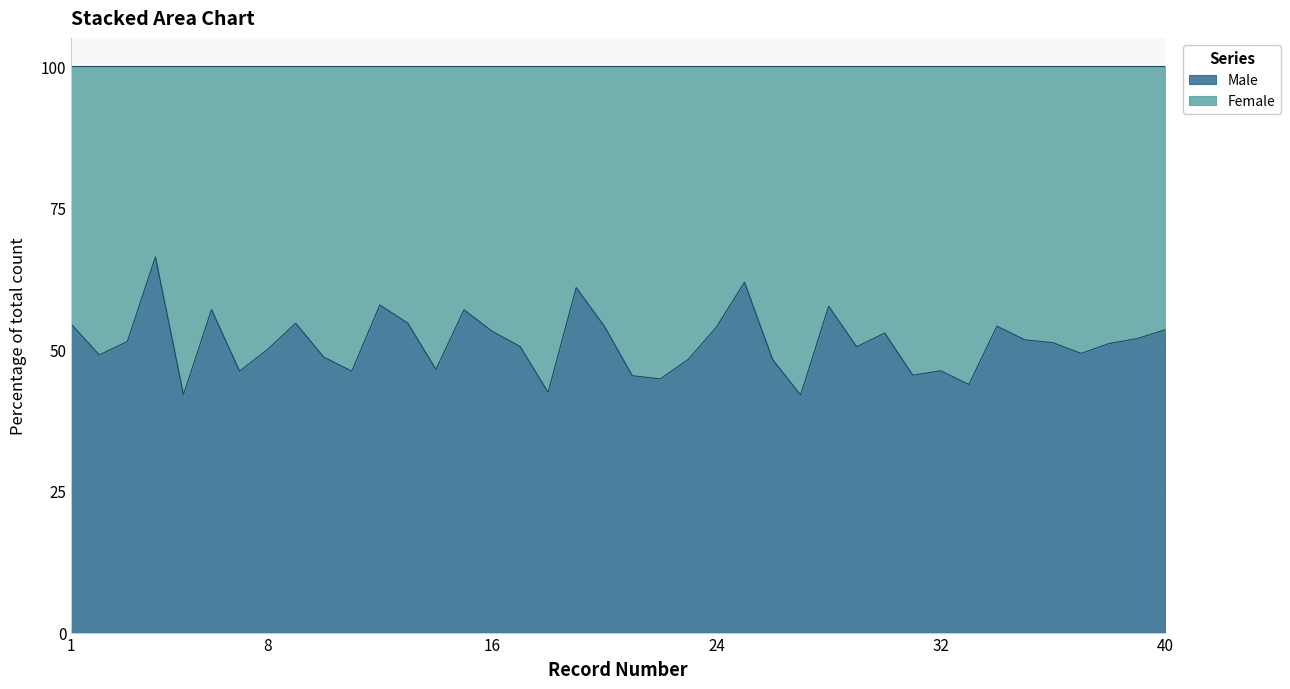

Which series ends up on top after the final intersection of Male and Female?

Male